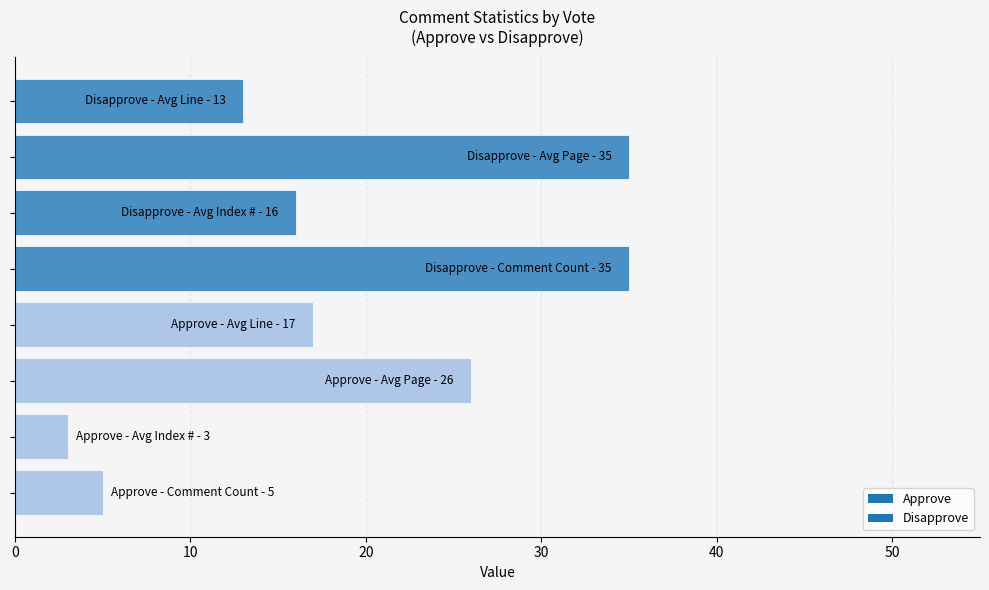

What is the minimum value shown in the chart?

3